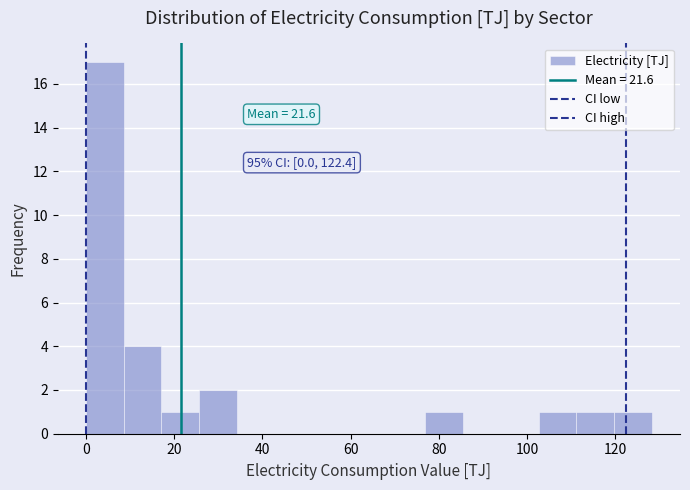

Over which range of the x-axis is the bar tallest?

0 to 8